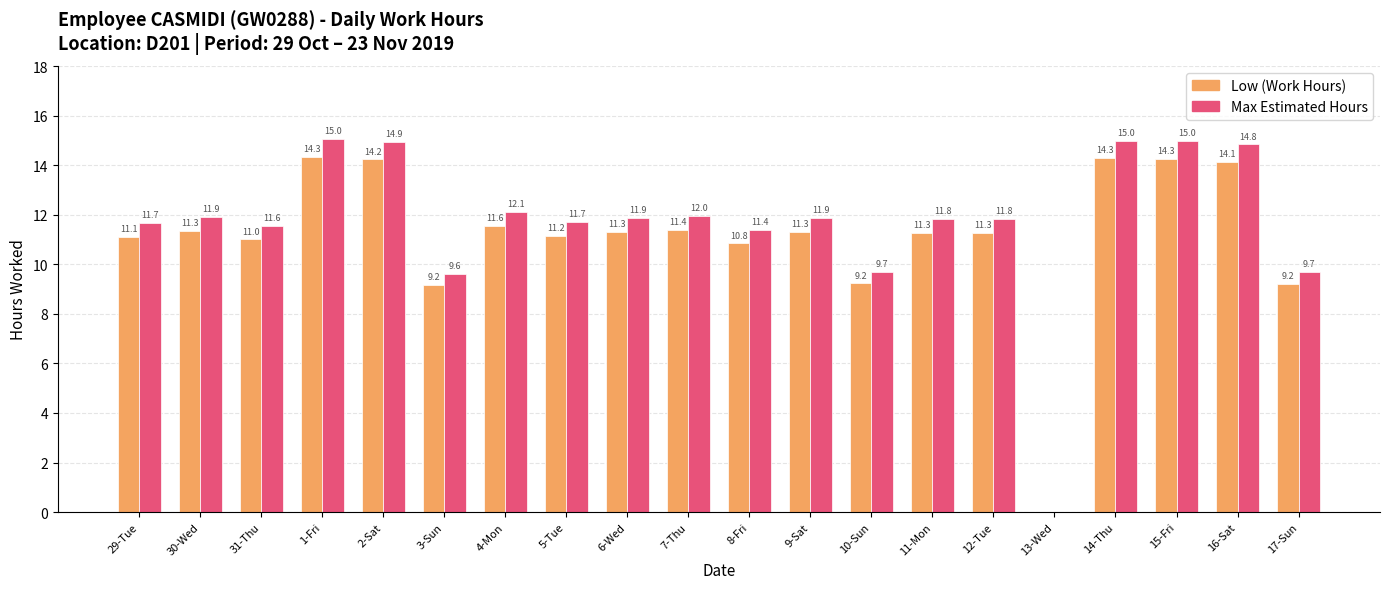

True or false: Low (Work Hours) has a value of 9.2 at 3-Sun.

True